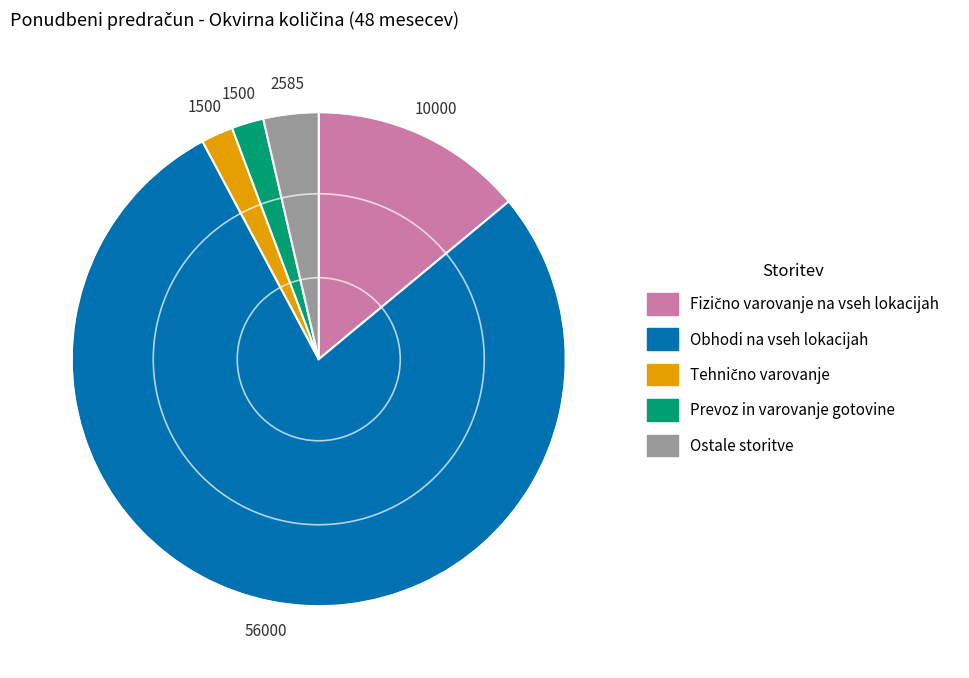

How many segments does this pie chart have?

5